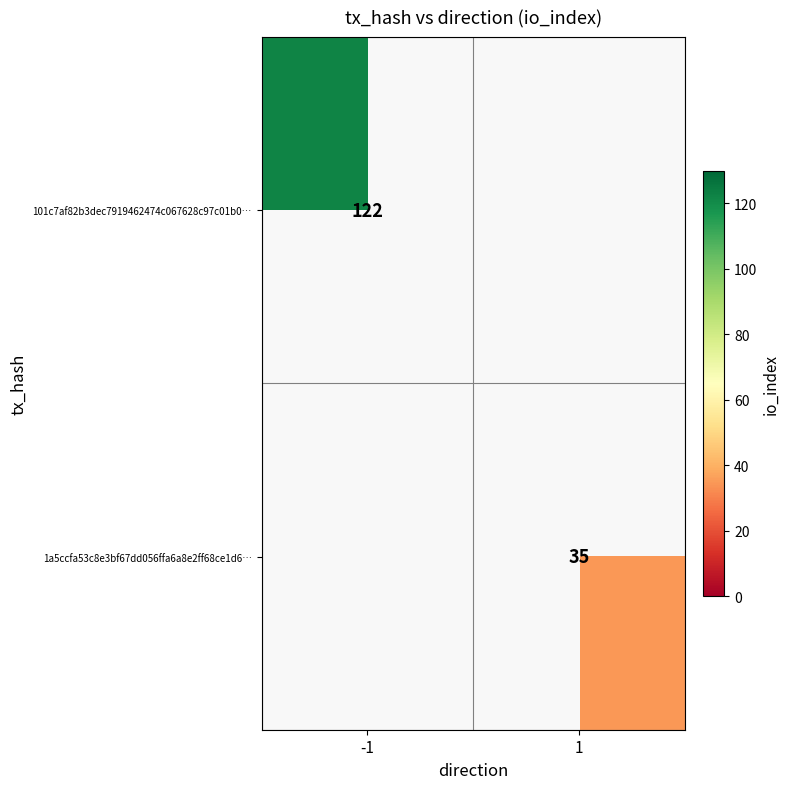

Is it true that 101c7af82b3dec7919462474c067628c97c01b0… equals 26 at -1?

False